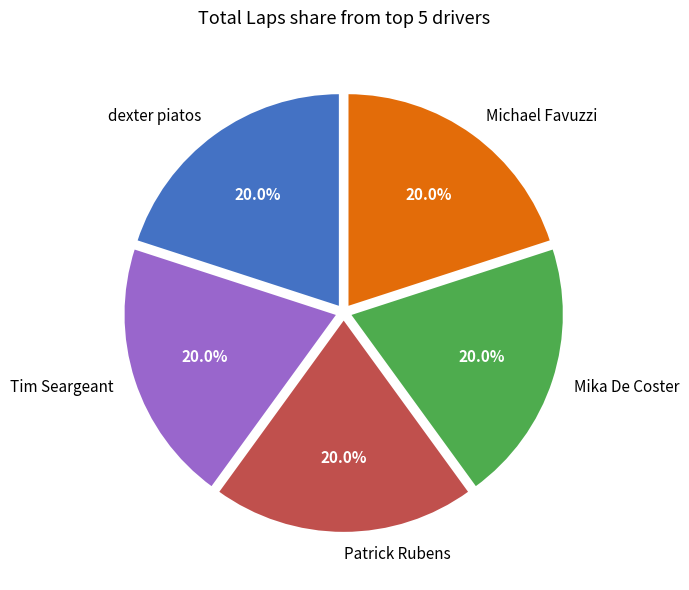

Does any single category account for the majority?

No